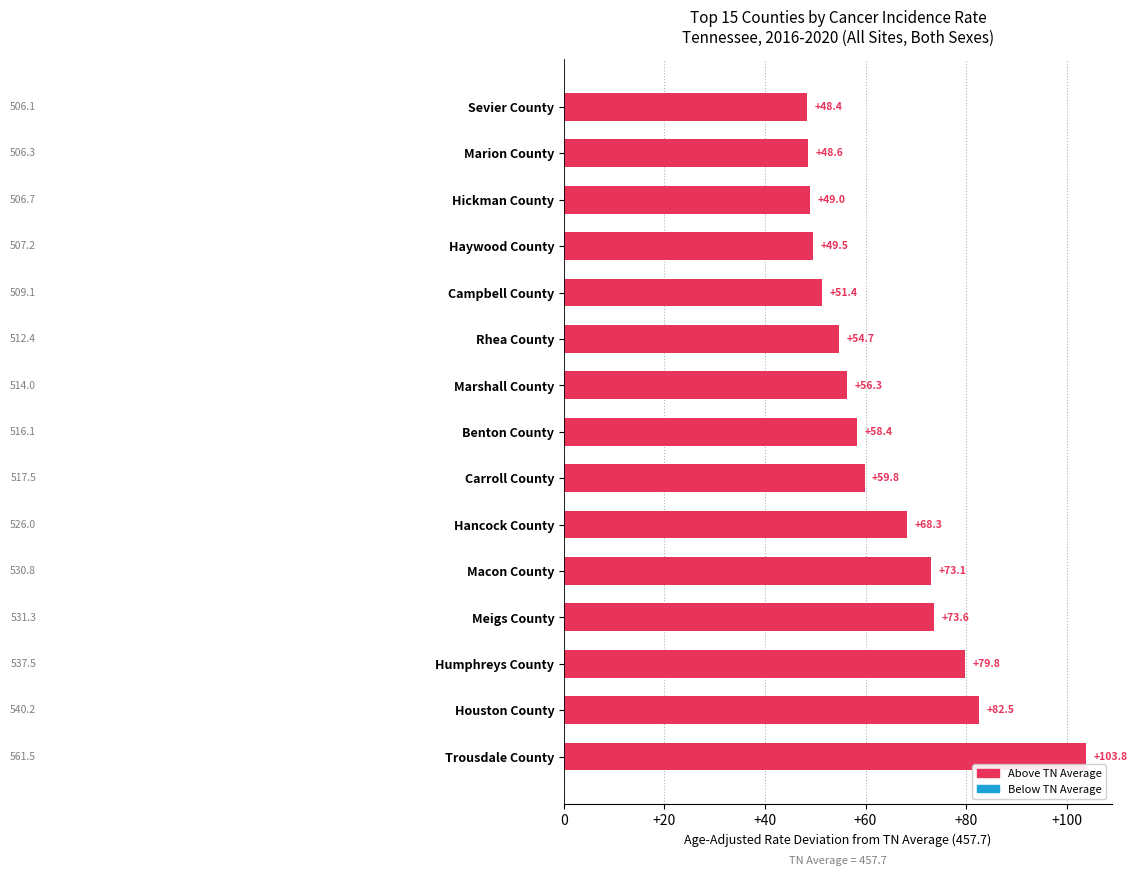

How many values exceed 58?

8